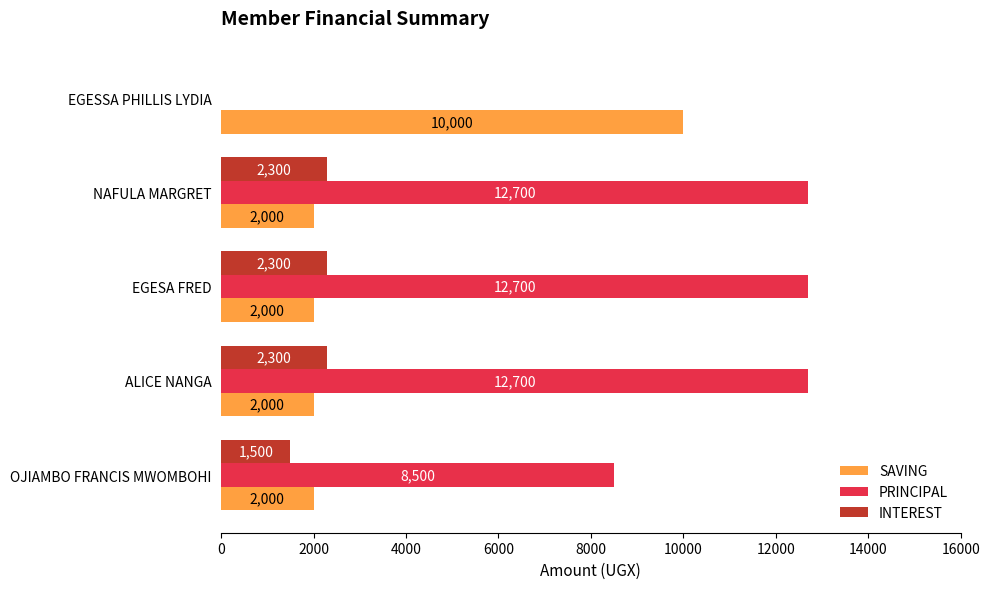

Is the value of INTEREST at OJIAMBO FRANCIS MWOMBOHI greater than the value of SAVING at ALICE NANGA?

No